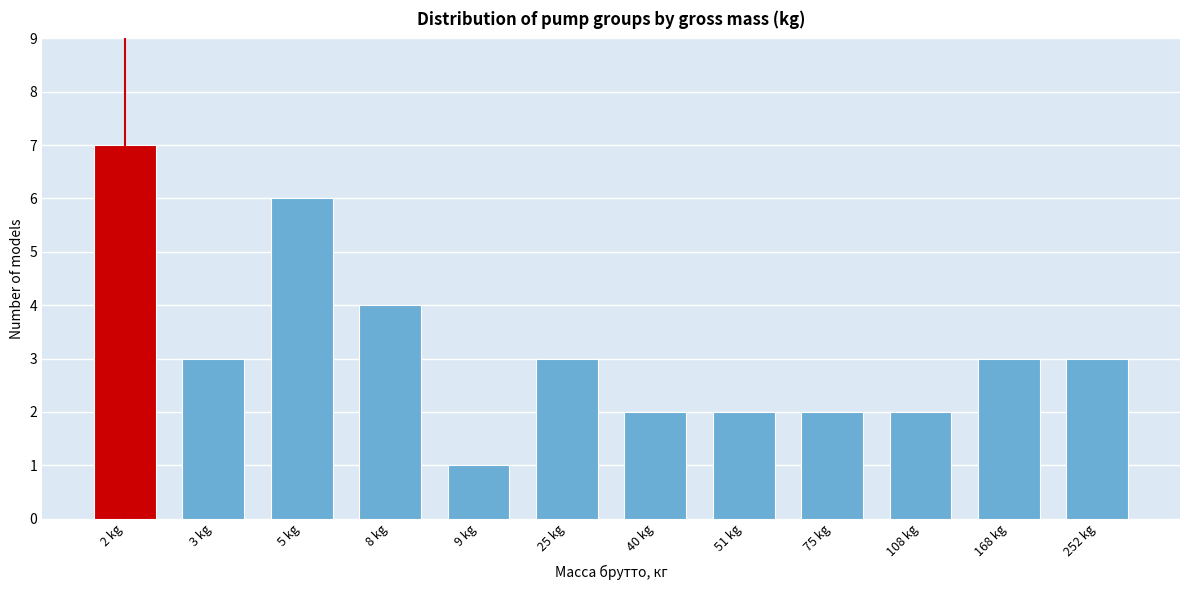

Reading left to right, list all the values displayed in this chart.

2 kg=7	3 kg=3	5 kg=6	8 kg=4	9 kg=1	25 kg=3	40 kg=2	51 kg=2	75 kg=2	108 kg=2	168 kg=3	252 kg=3